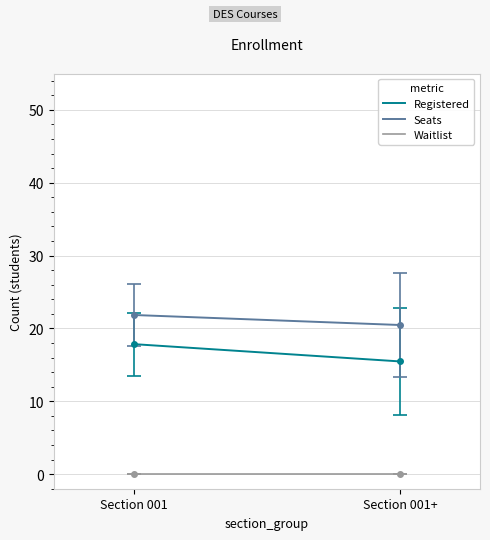

What is the label of the 1st point from the left?

Section 001